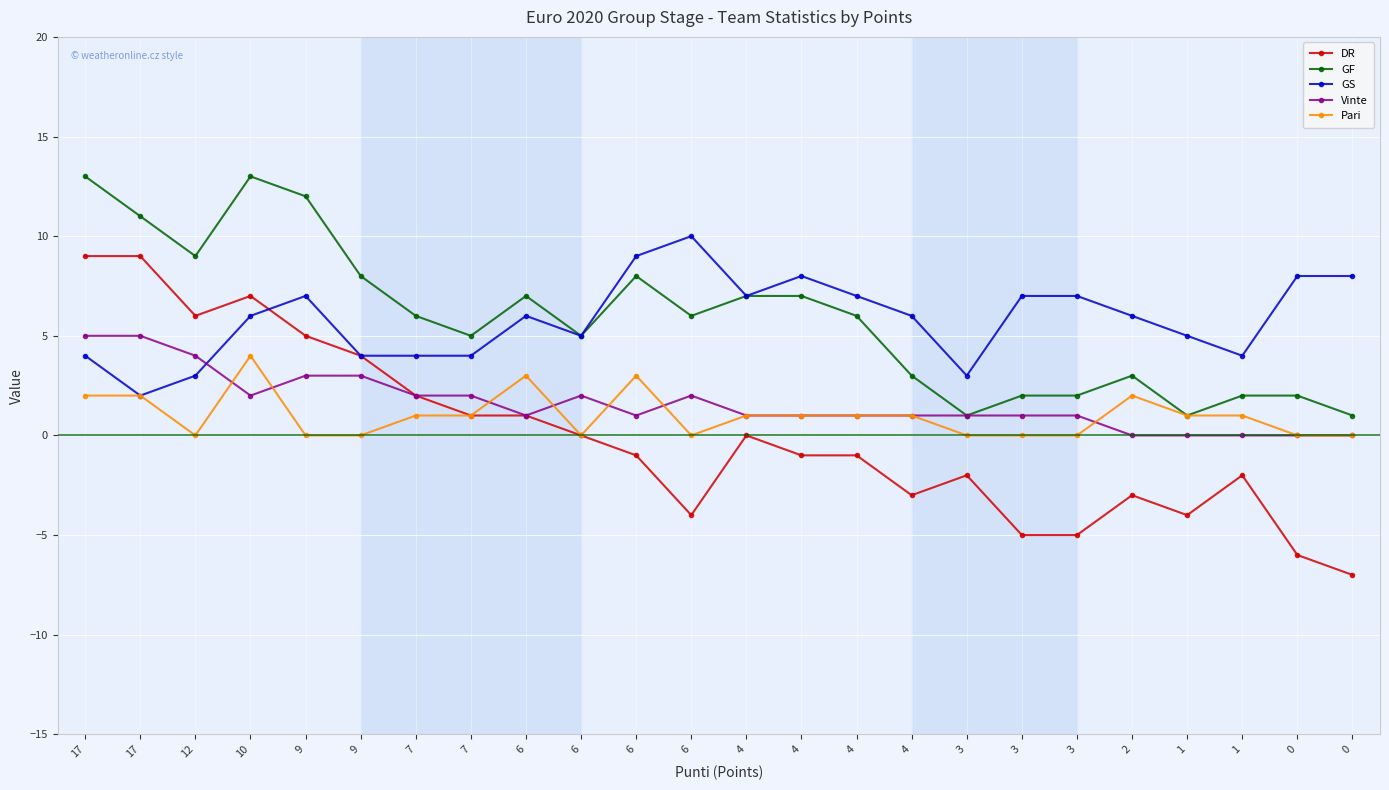

The GF series shows 7 at 4. True or false?

True